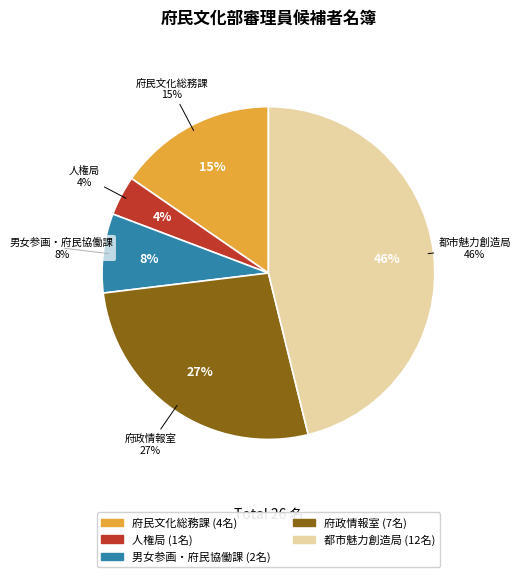

To the nearest percent, what portion does 府政情報室 represent?

27%